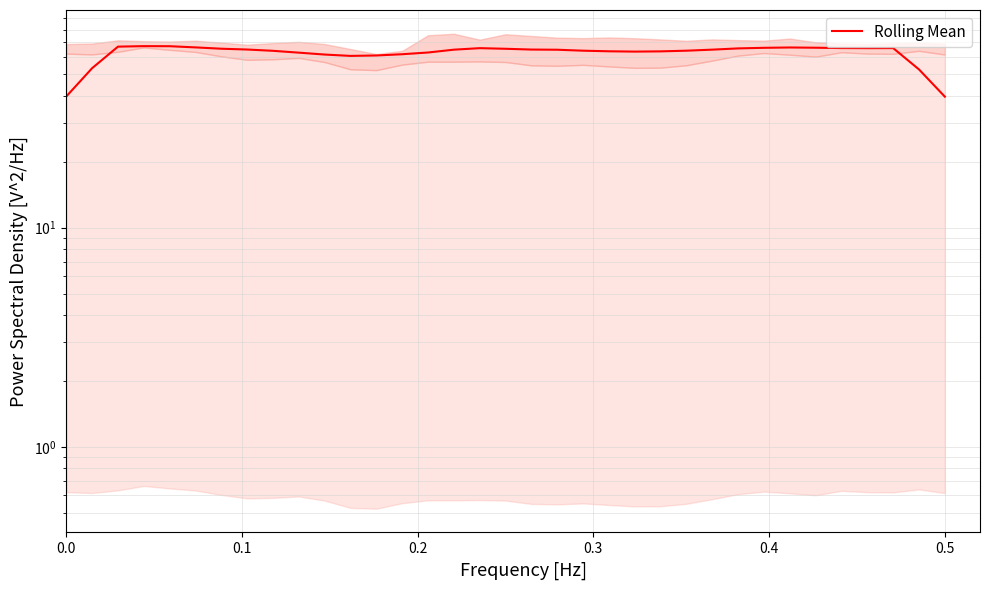

What is the maximum value shown in the chart?

67.2